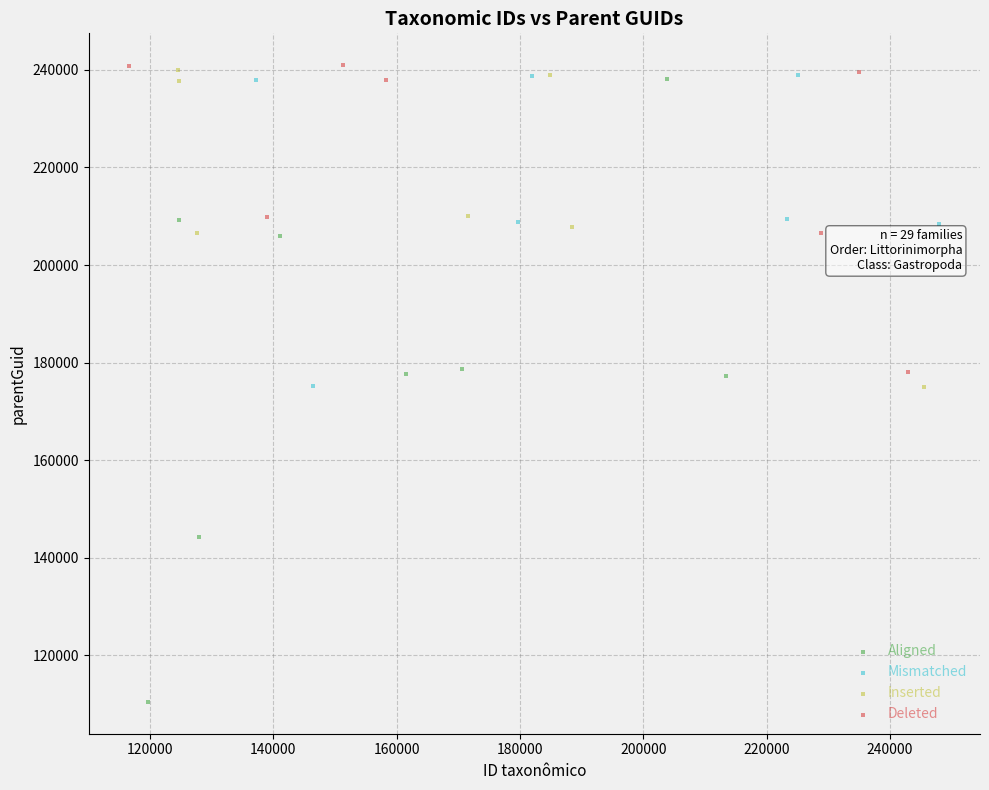

Which series has the widest spread of Y values?

Aligned